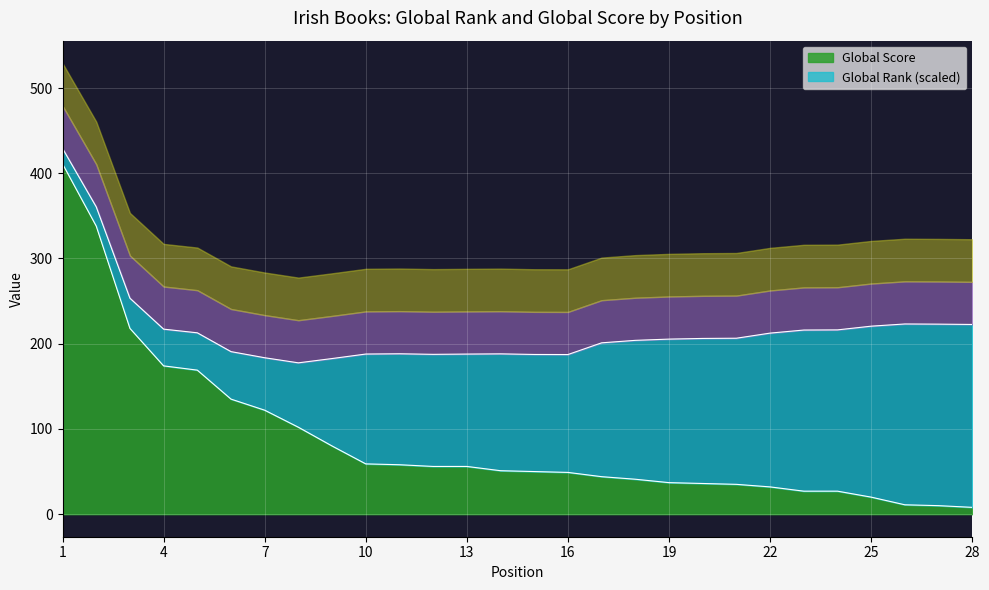

True or false: the data has more than 1 interior local peaks.

False